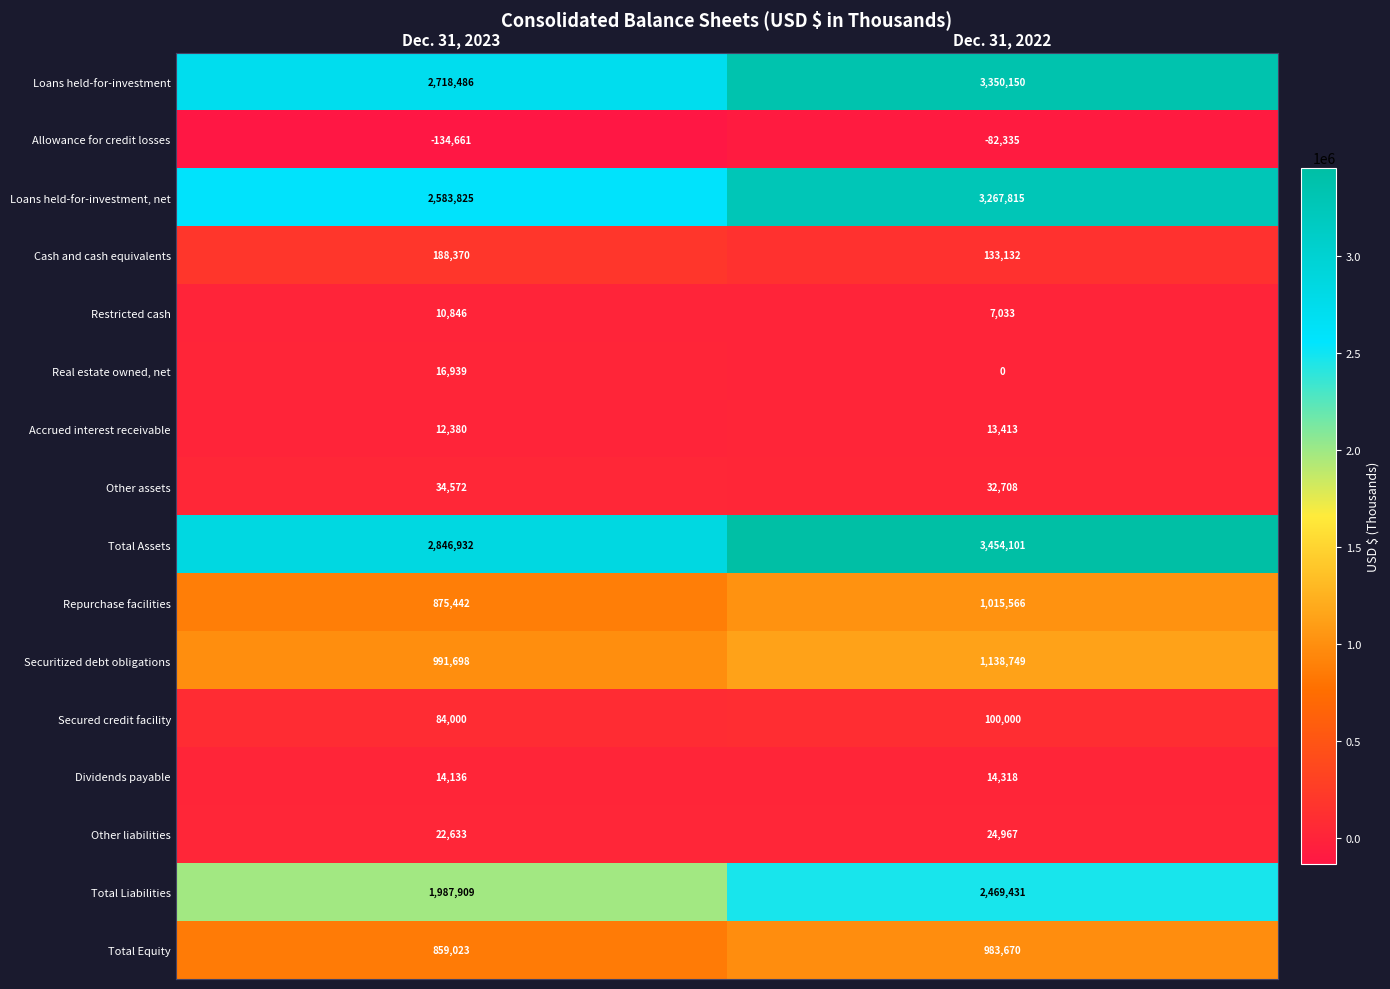

Rank the categories by Securitized debt obligations value from lowest to highest.

Dec. 31, 2023, Dec. 31, 2022